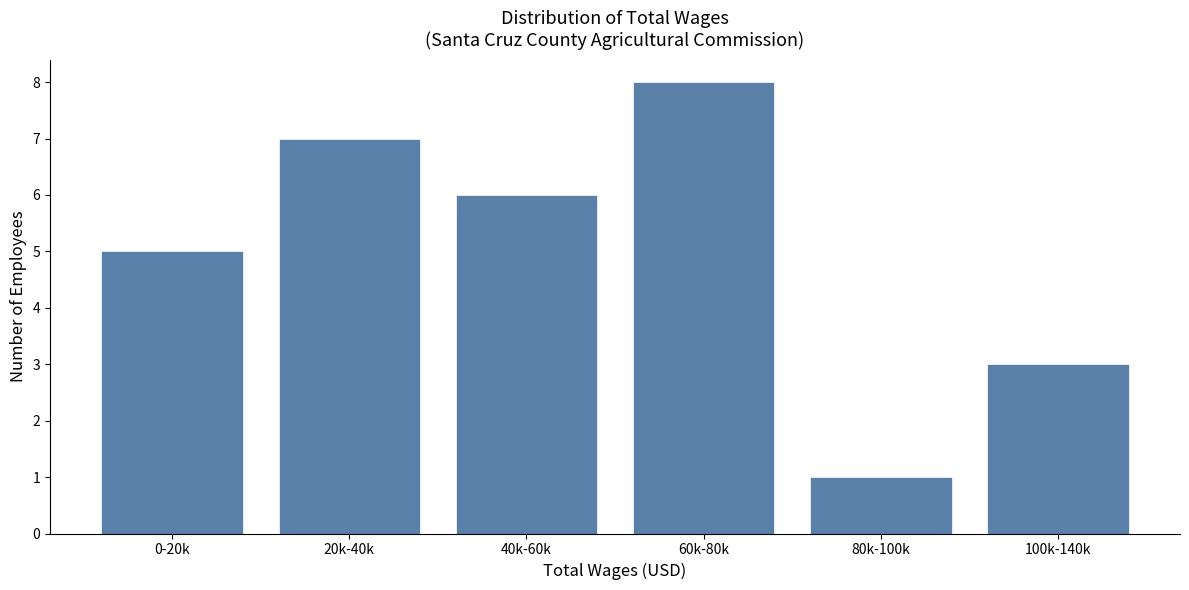

Reading left to right, list all the values displayed in this chart.

0-20k=5	20k-40k=7	40k-60k=6	60k-80k=8	80k-100k=1	100k-140k=3